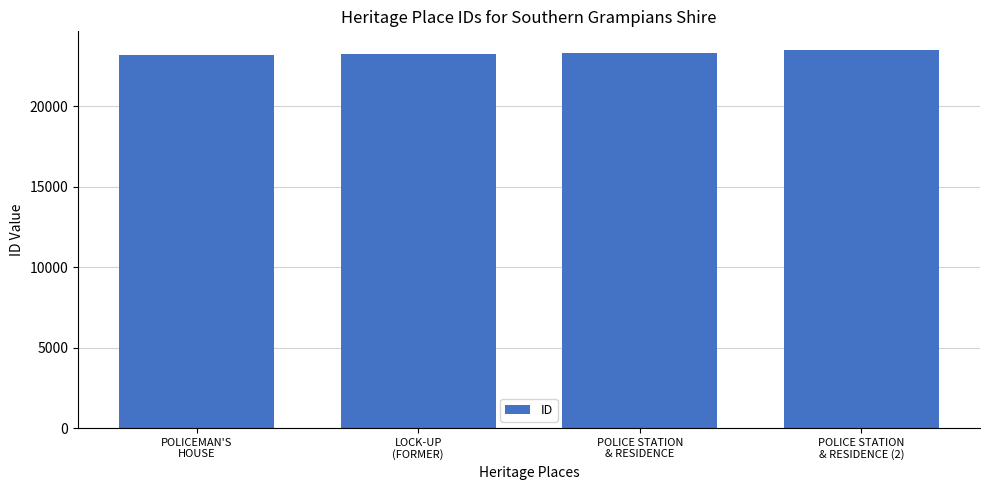

What is the change in value from POLICEMAN'S
HOUSE to POLICE STATION
& RESIDENCE?

+174